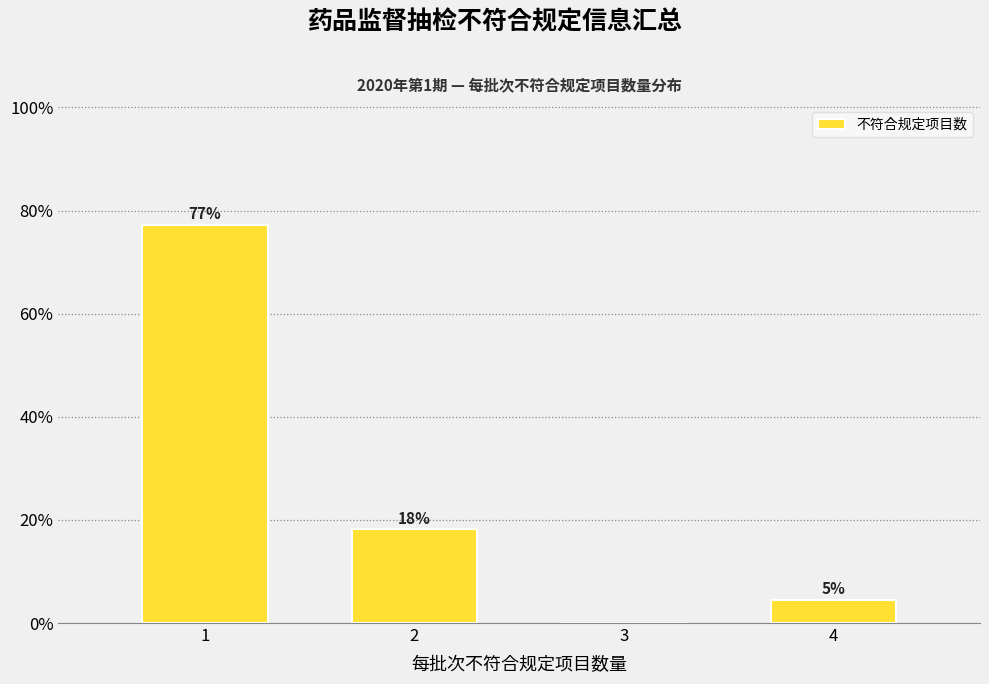

Are the bars horizontal?

No